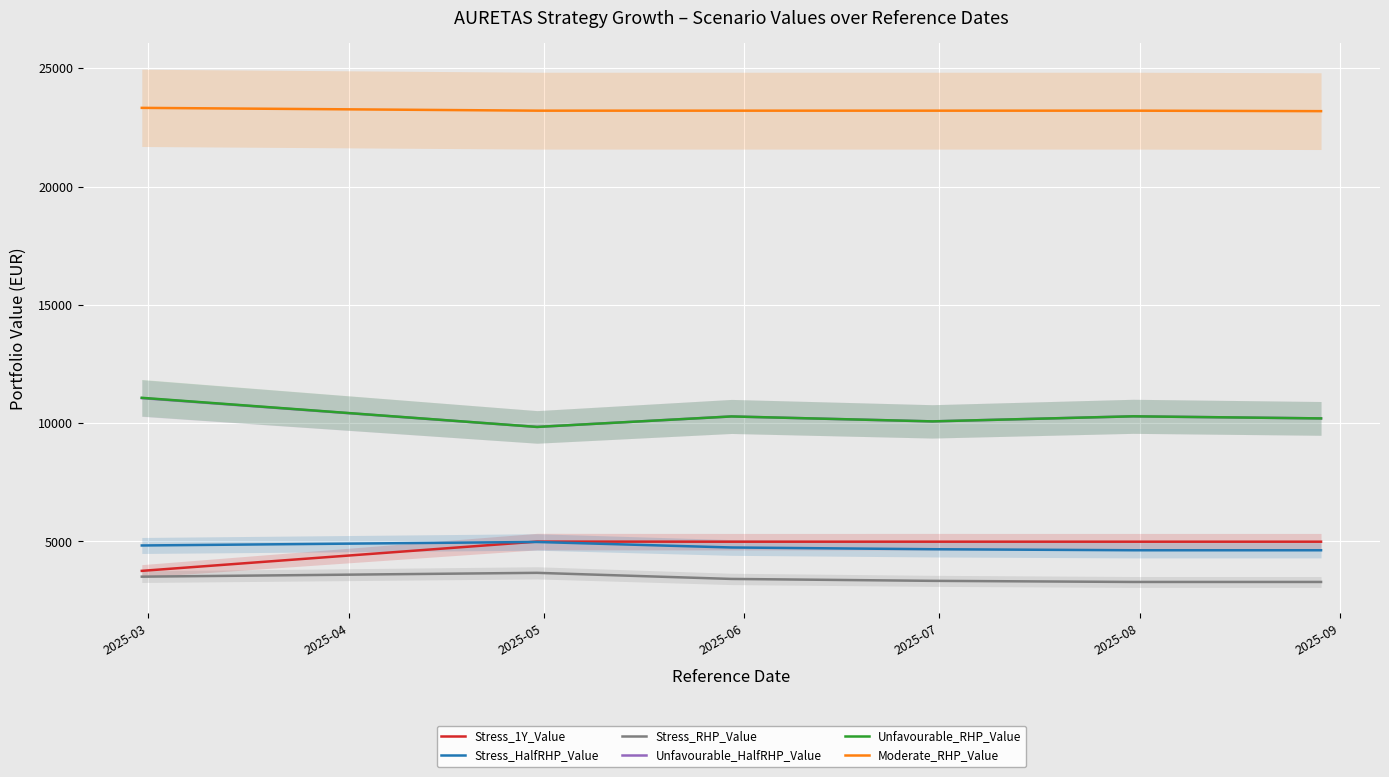

How many data points in Stress_RHP_Value are less than 3414?

3